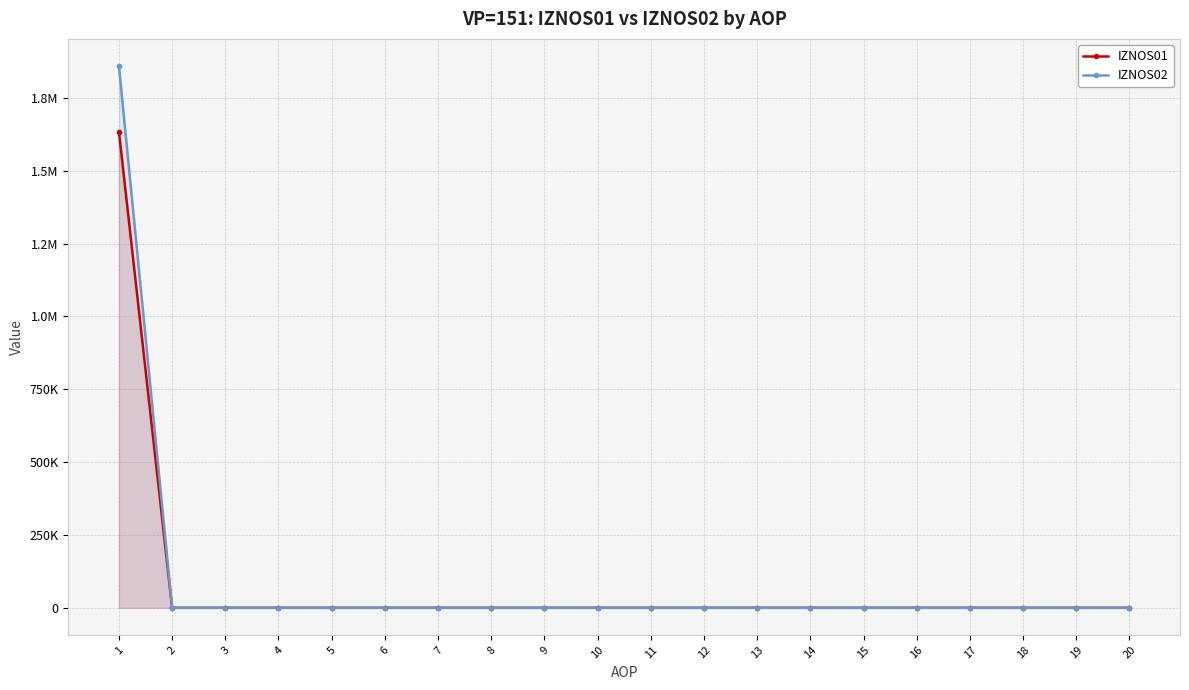

True or false: IZNOS02 and IZNOS01 cross at least once.

False